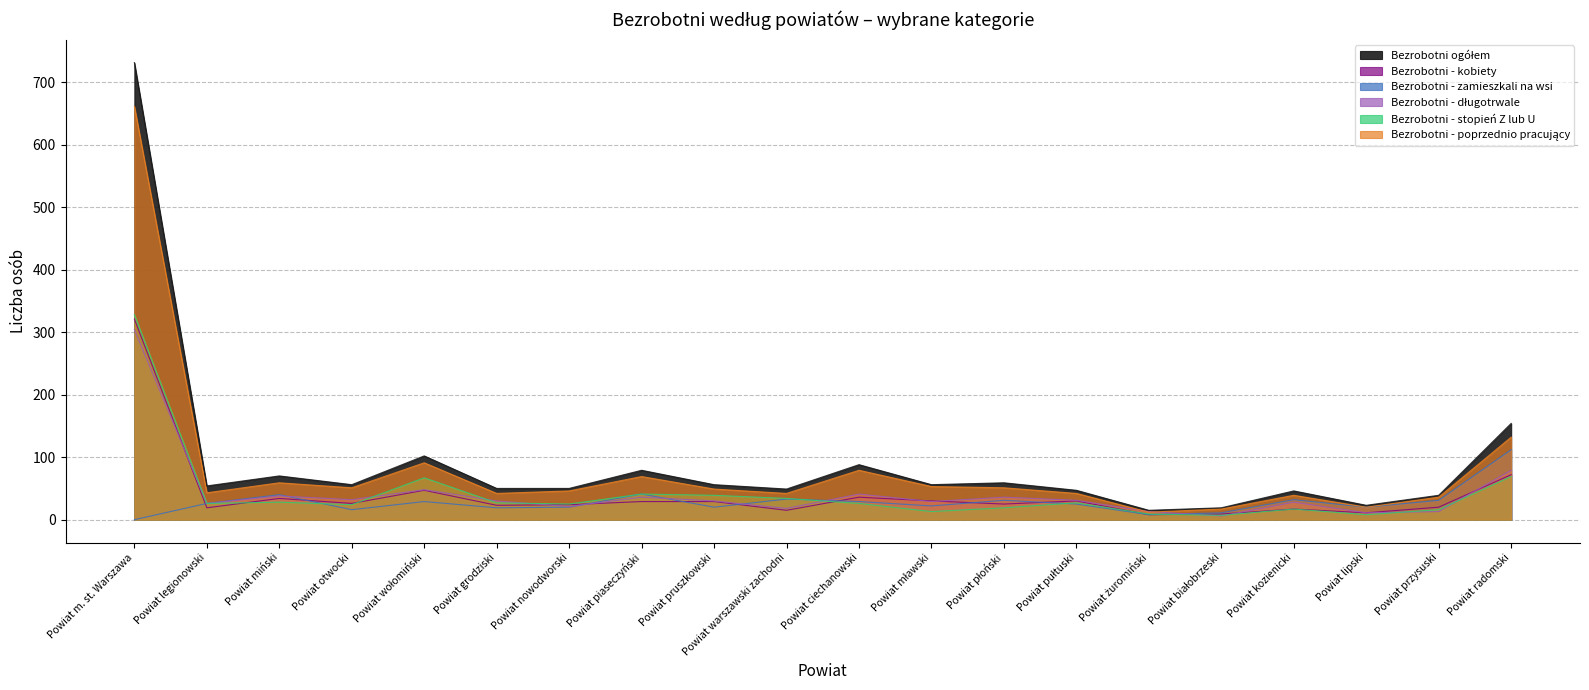

Is the value of Bezrobotni - stopień Z lub U at Powiat mławski greater than the value of Bezrobotni - kobiety at Powiat pułtuski?

No